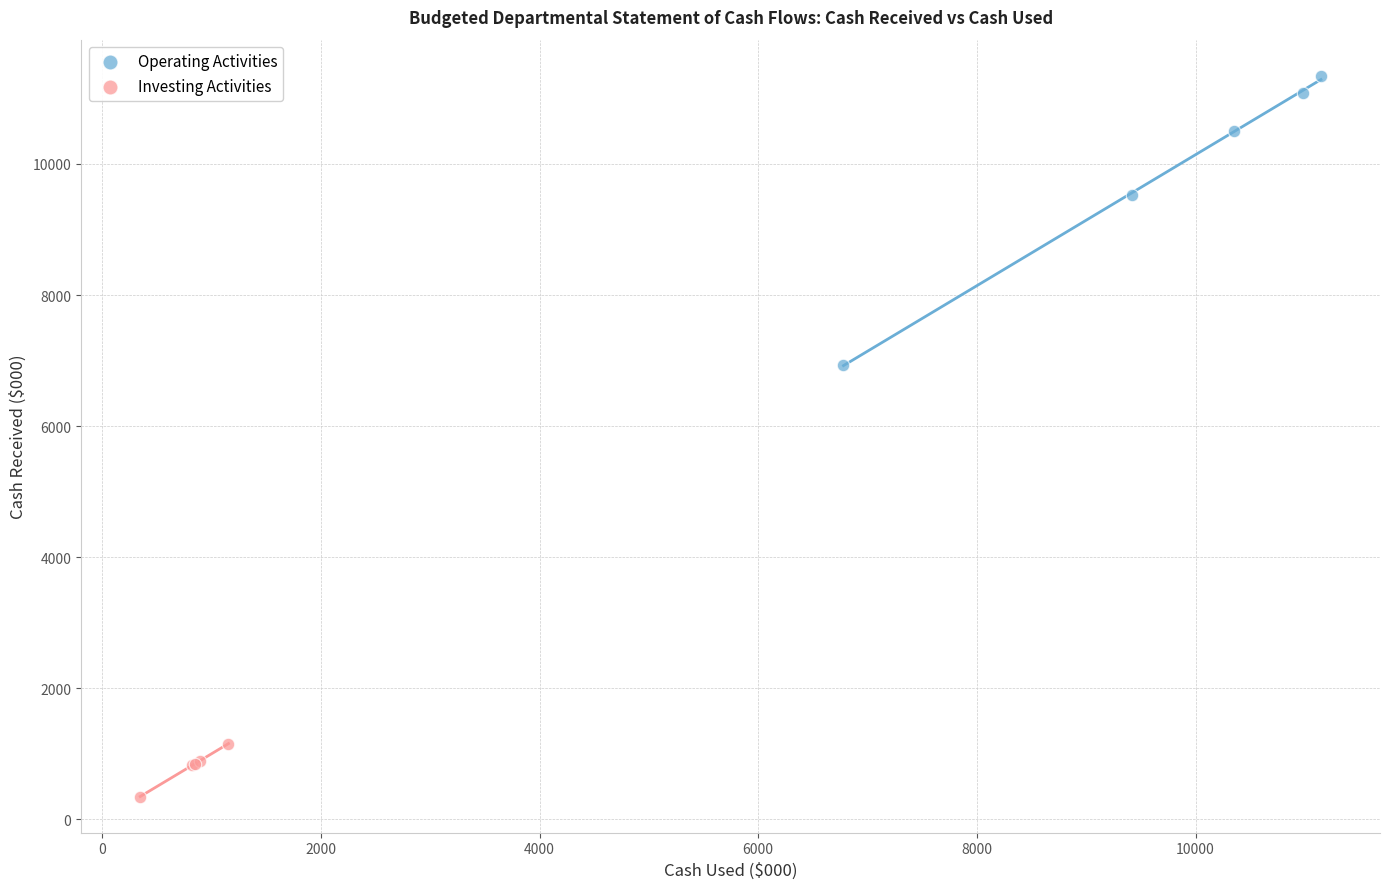

Which series contains the highest Y value?

Operating Activities